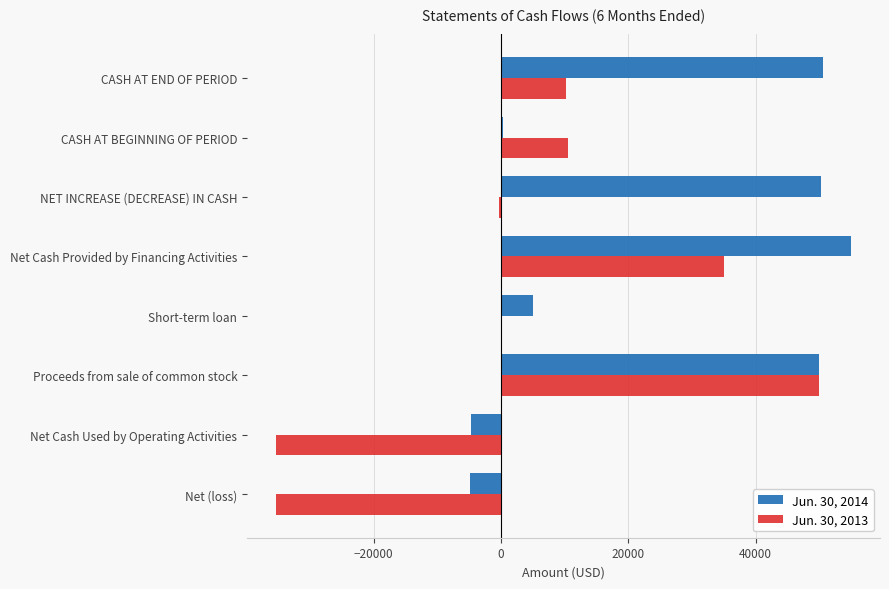

The Jun. 30, 2013 series shows -46187 at Net Cash Used by Operating Activities. True or false?

False